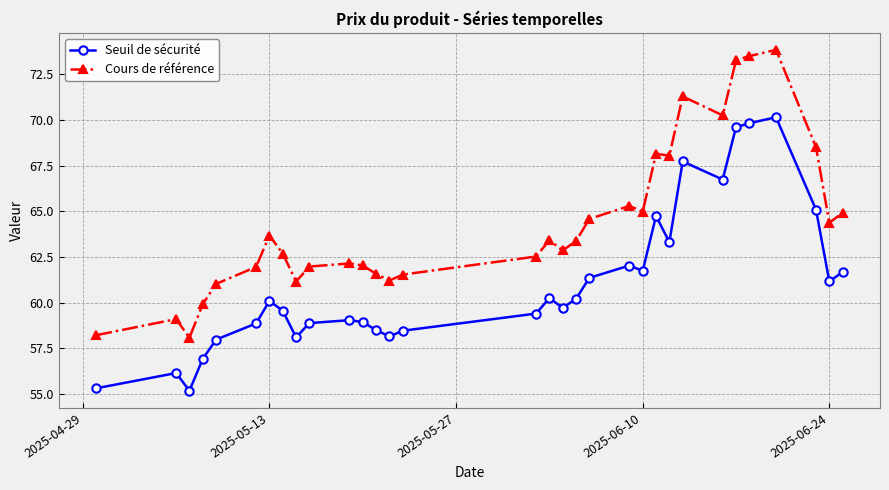

What is the value of the Seuil de sécurité point at the 3rd from the left?

55.2